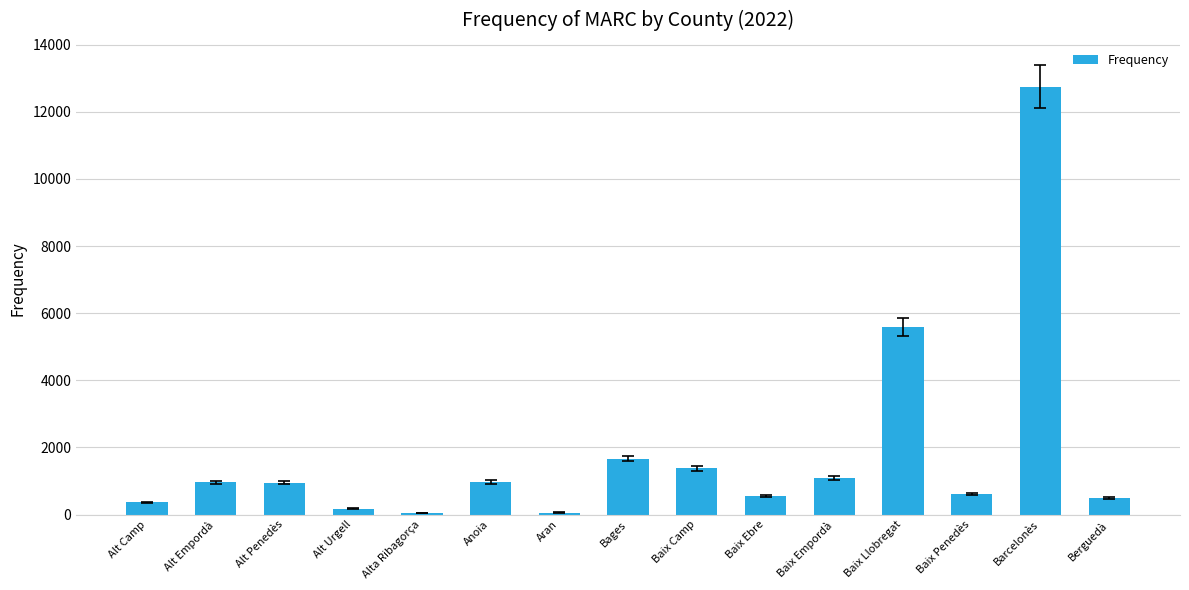

Which label corresponds to the largest value in the chart?

Barcelonès